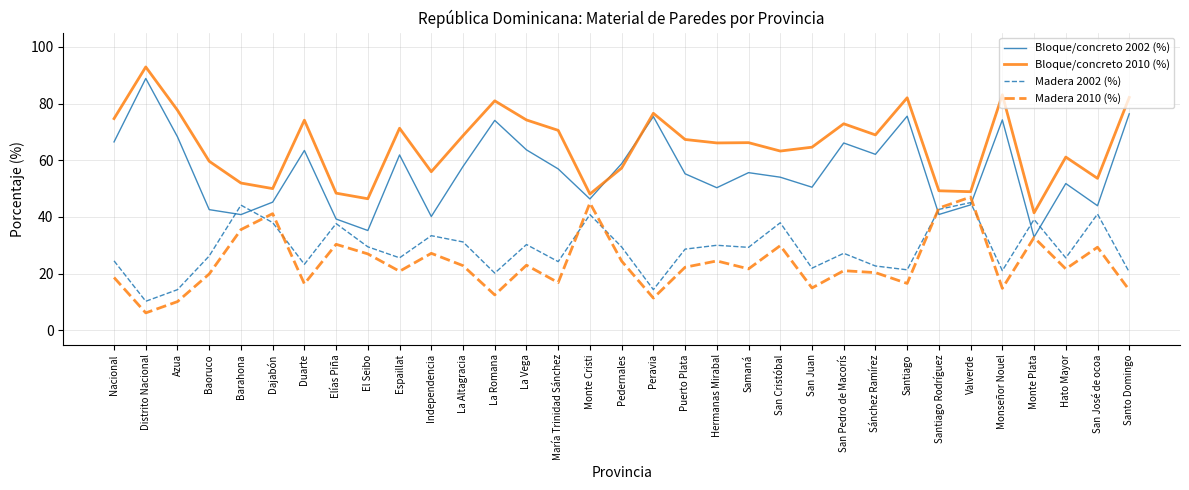

What is the total value across all series at San Juan?

152.0